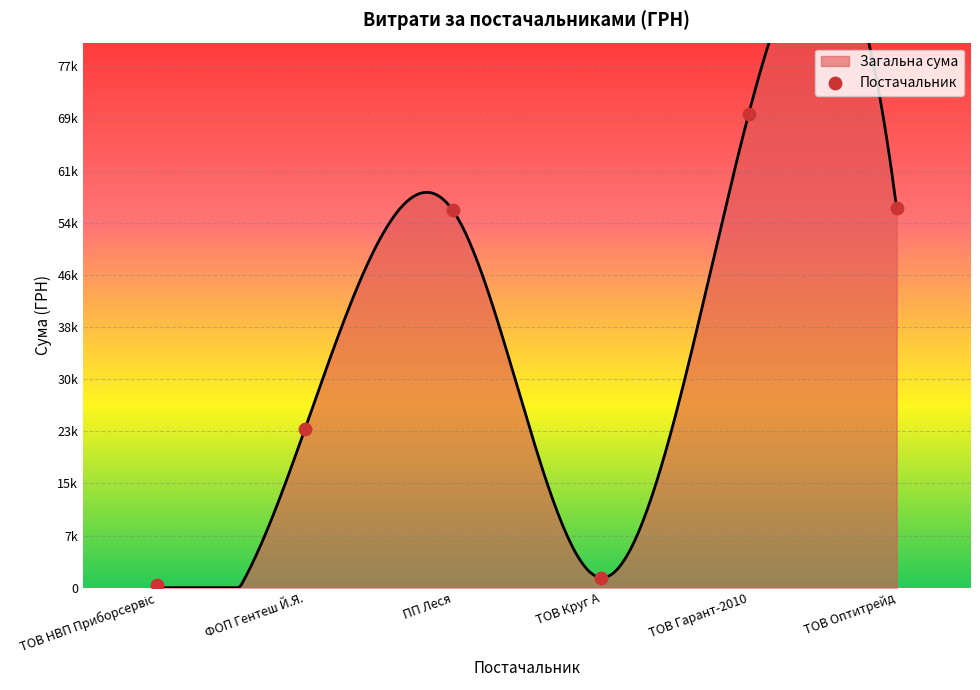

Between ПП Леся and ФОП Гентеш Й.Я., which is larger?

ПП Леся